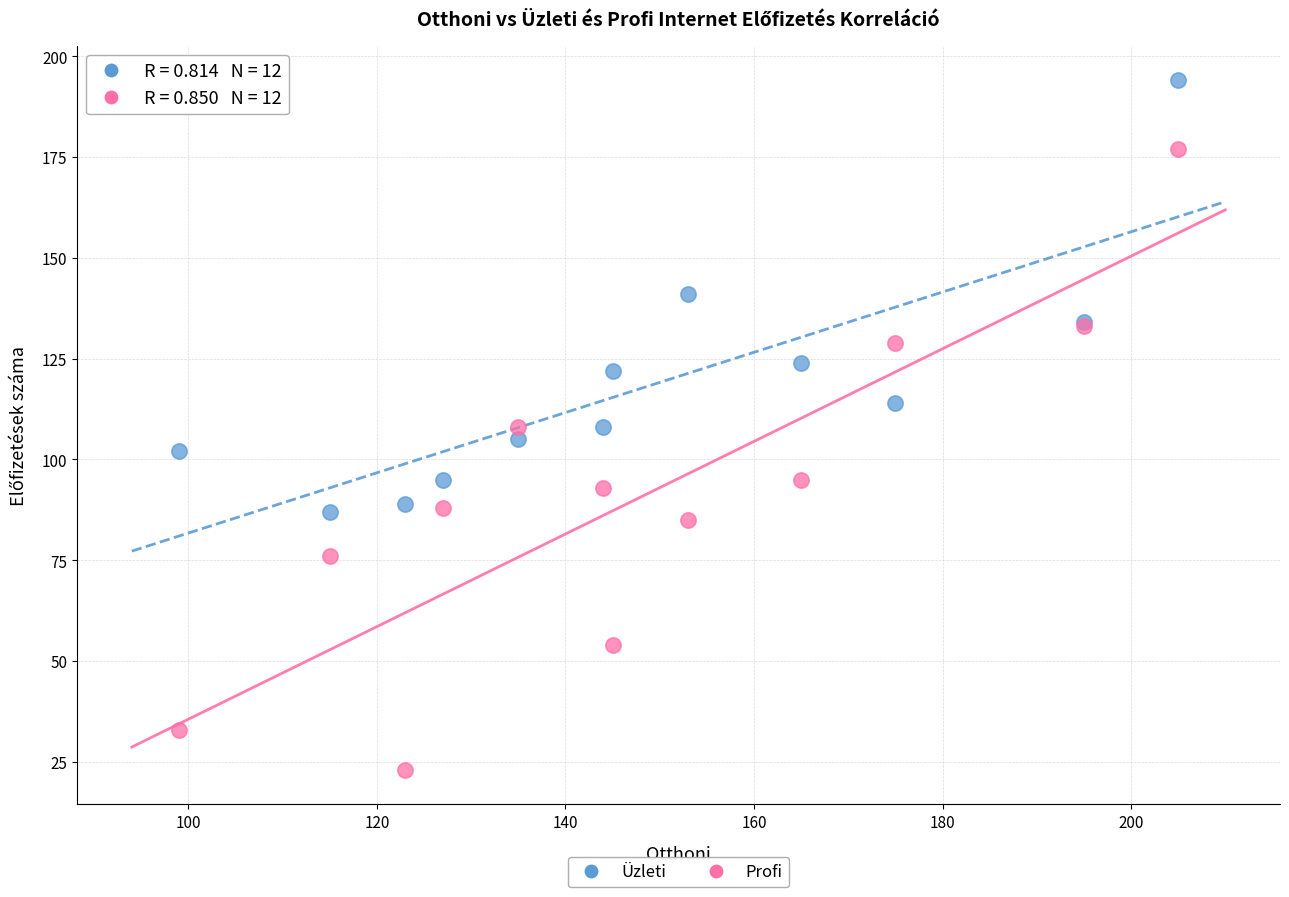

In the Profi series, what Y value is closest to 100?

95